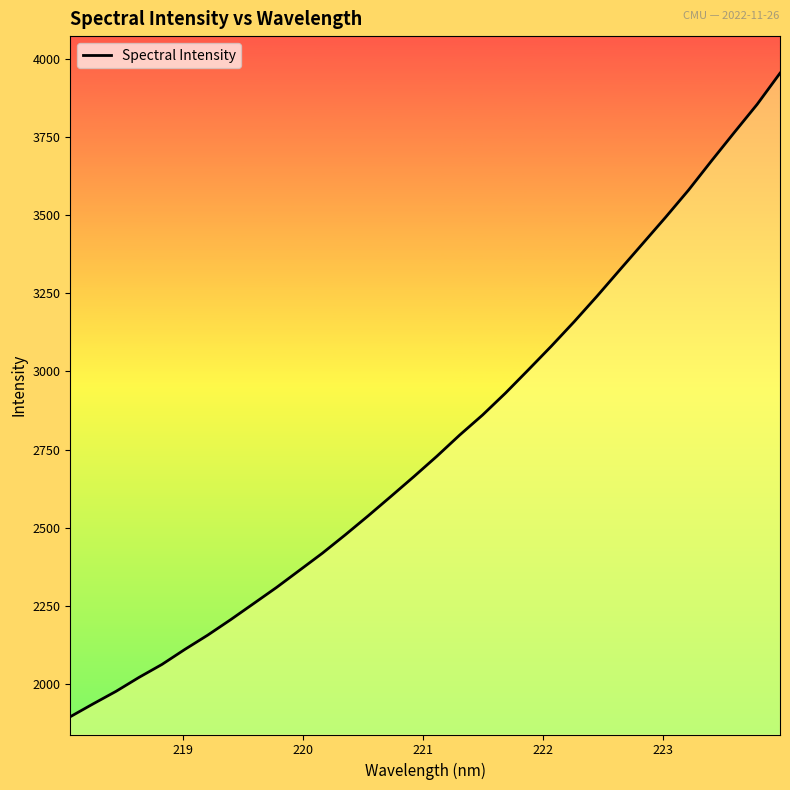

What is the smallest value displayed?

1895.4